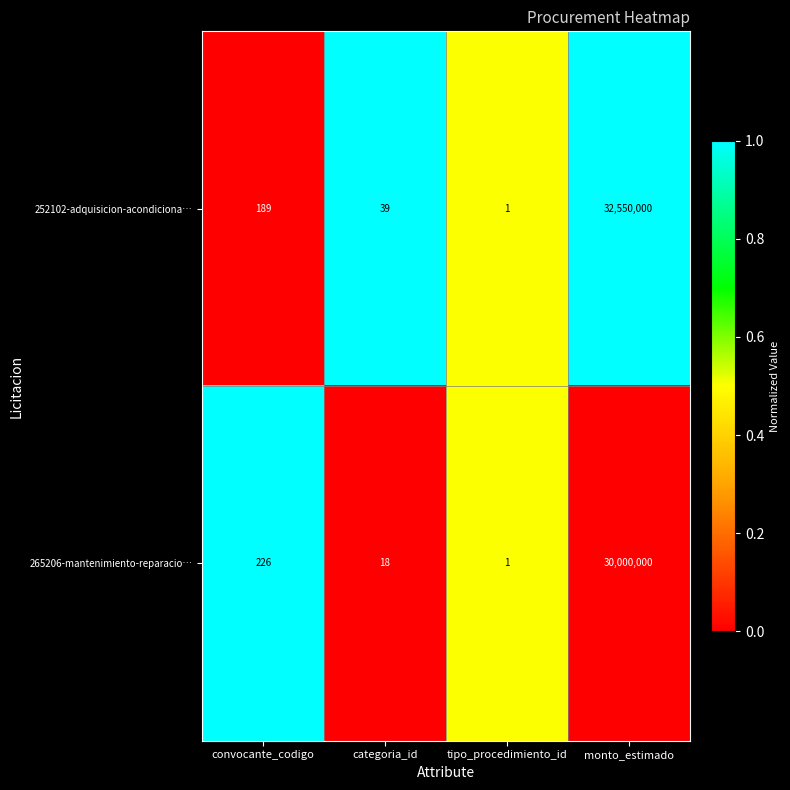

List the series in order of their overall mean, lowest first.

265206-mantenimiento-reparacio…, 252102-adquisicion-acondiciona…